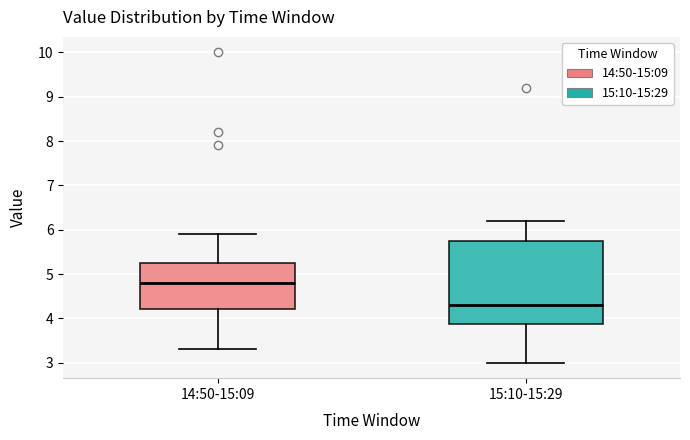

Comparing the boxes themselves (not the whiskers), which one is the tallest?

15:10-15:29